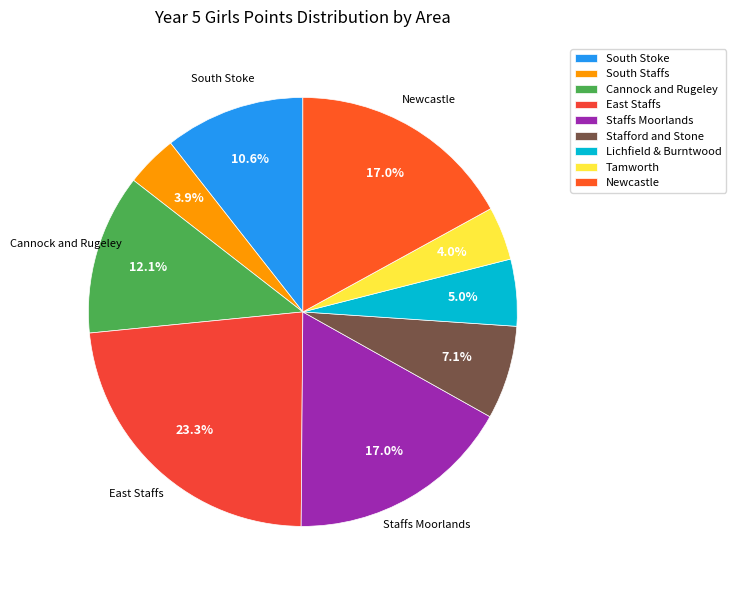

How many segments does this pie chart have?

9